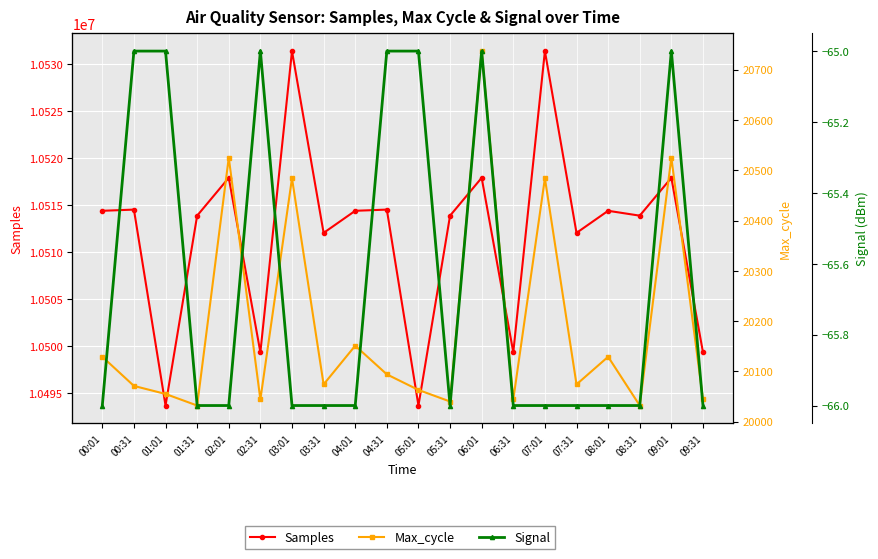

At 07:31, list the series in order from largest to smallest.

Samples, Max_cycle, Signal